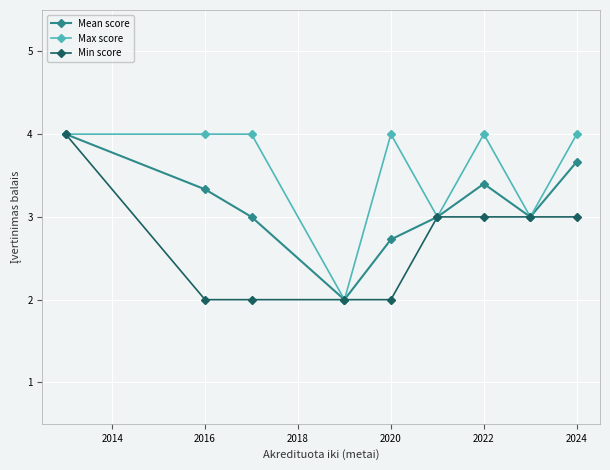

List the series in order of their overall mean, lowest first.

Min score, Mean score, Max score